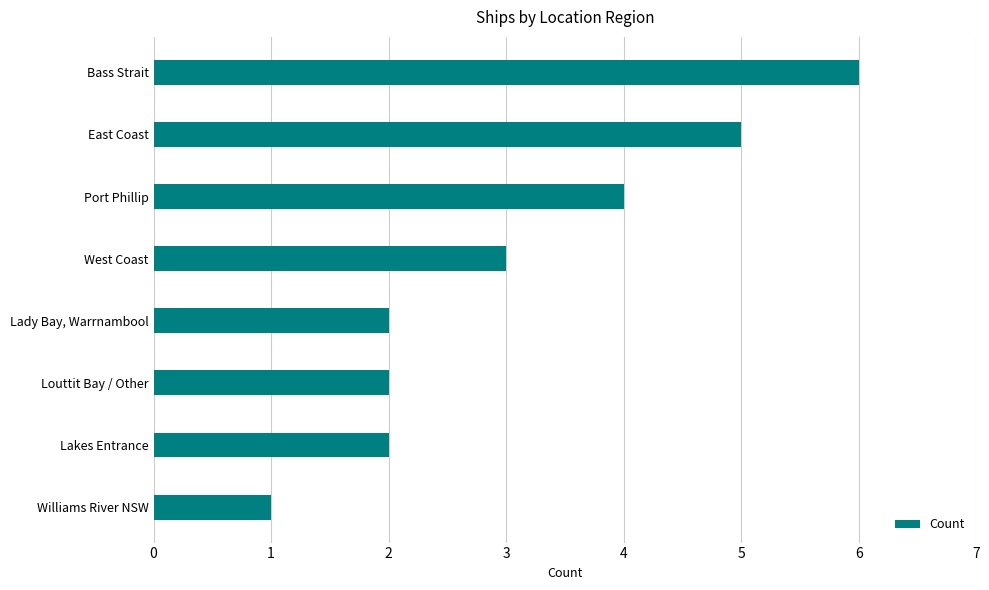

What is the difference between the second highest and minimum values?

4